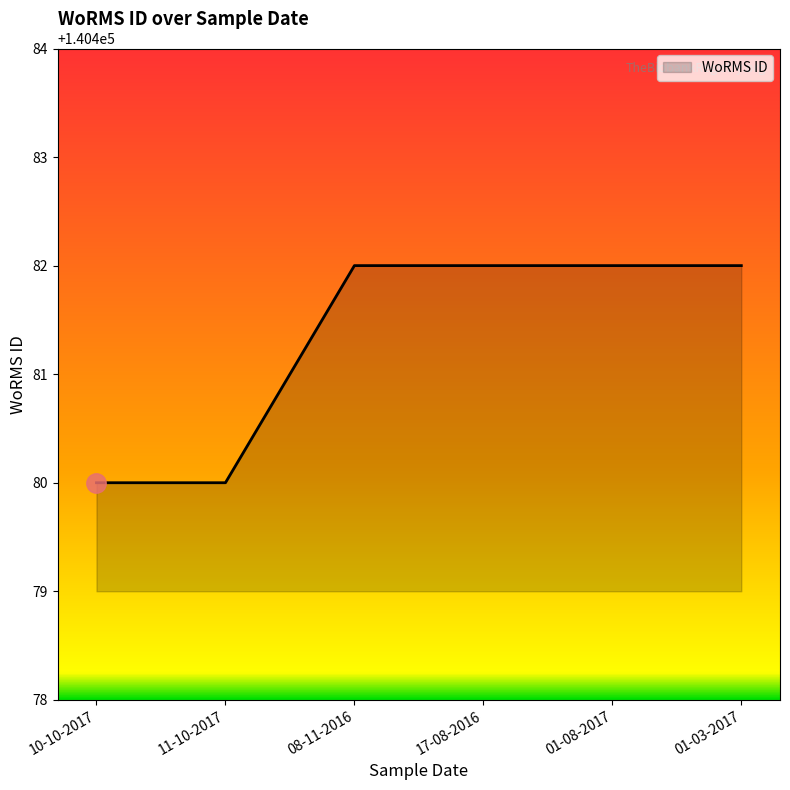

What position from the left is 10-10-2017?

1